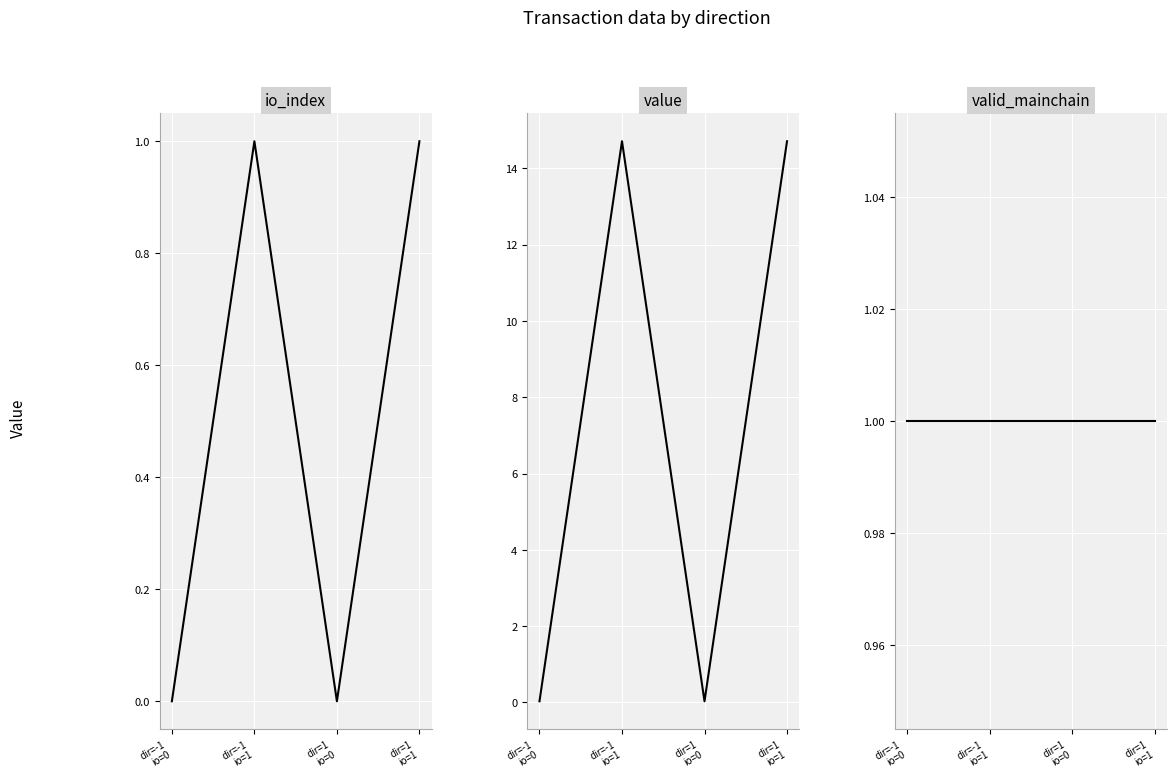

What is the label of the 2nd point from the left?

dir=-1
io=1